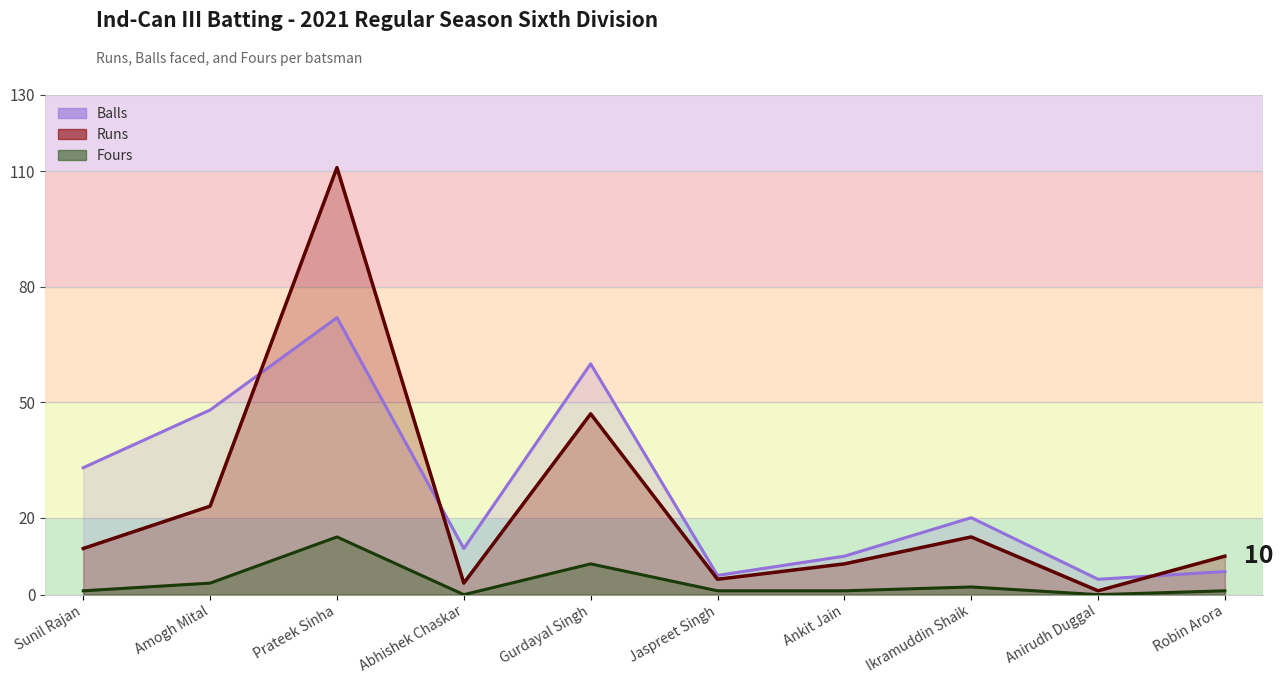

Rank the series by their average value, from lowest to highest.

Fours, Runs, Balls